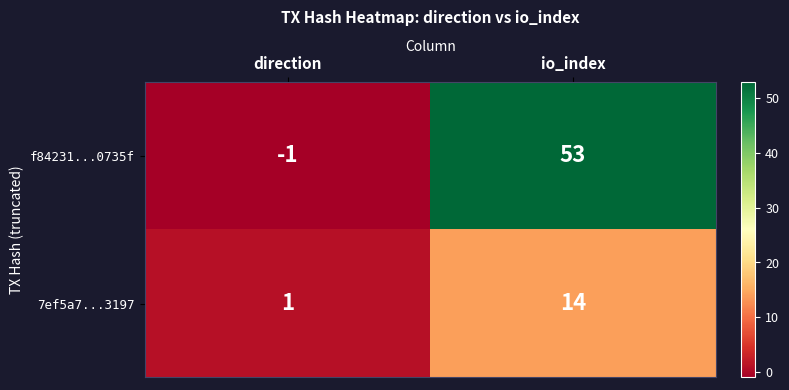

Reading left to right, extract all data points from this chart.

f84231...0735f: direction=-1	io_index=53
7ef5a7...3197: direction=1	io_index=14